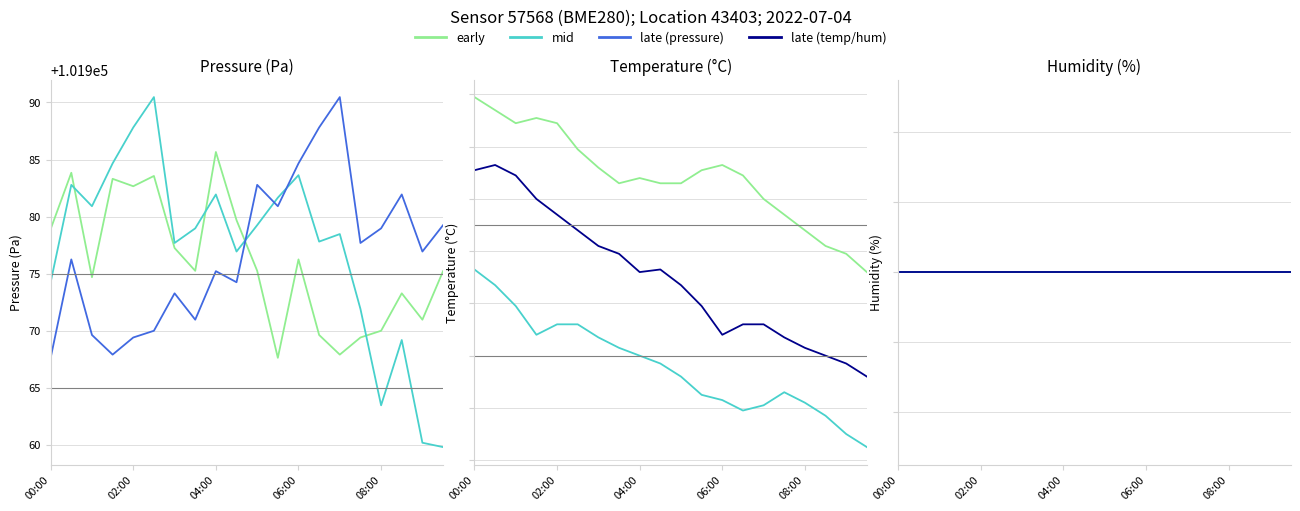

What is the average value of the temperature series?

16.7